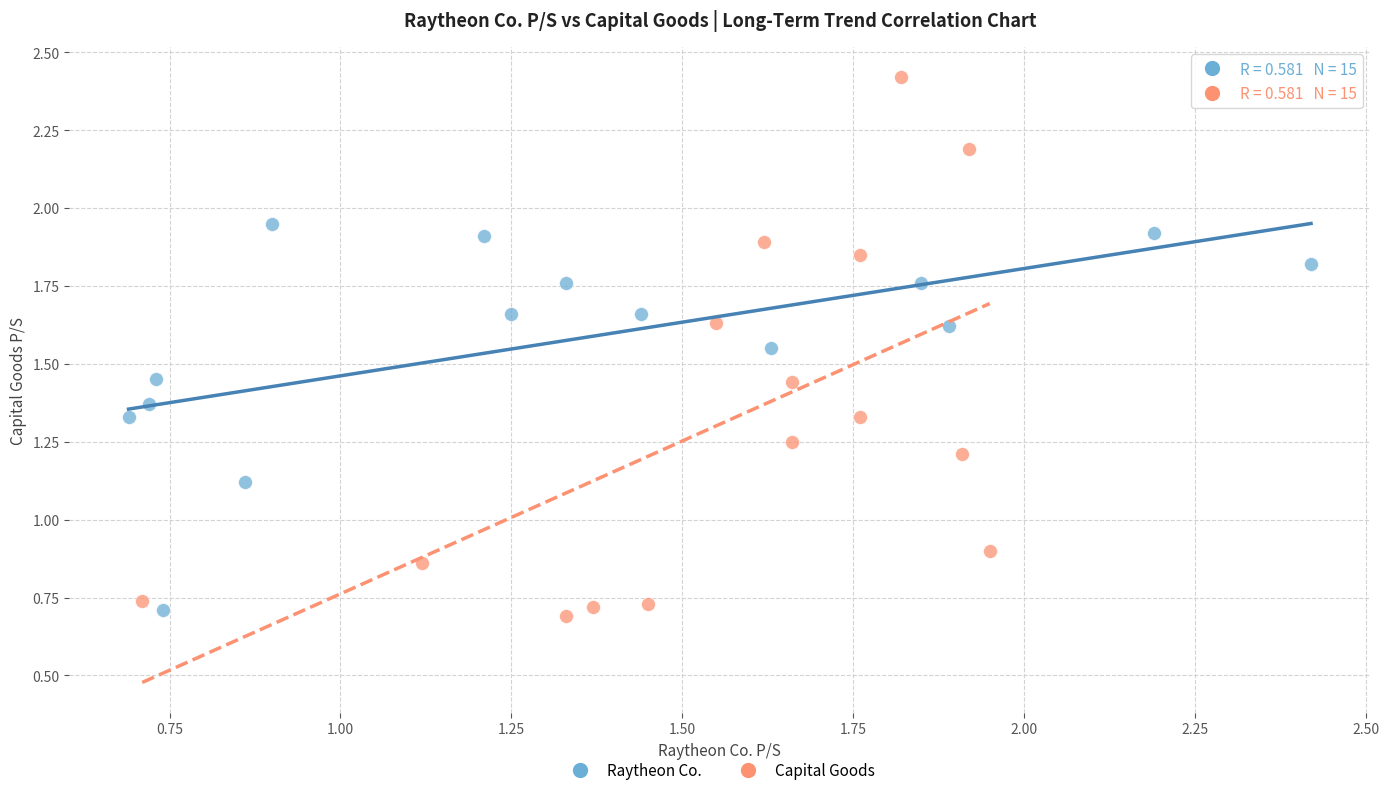

Which series has the largest Y range (max minus min)?

Capital Goods